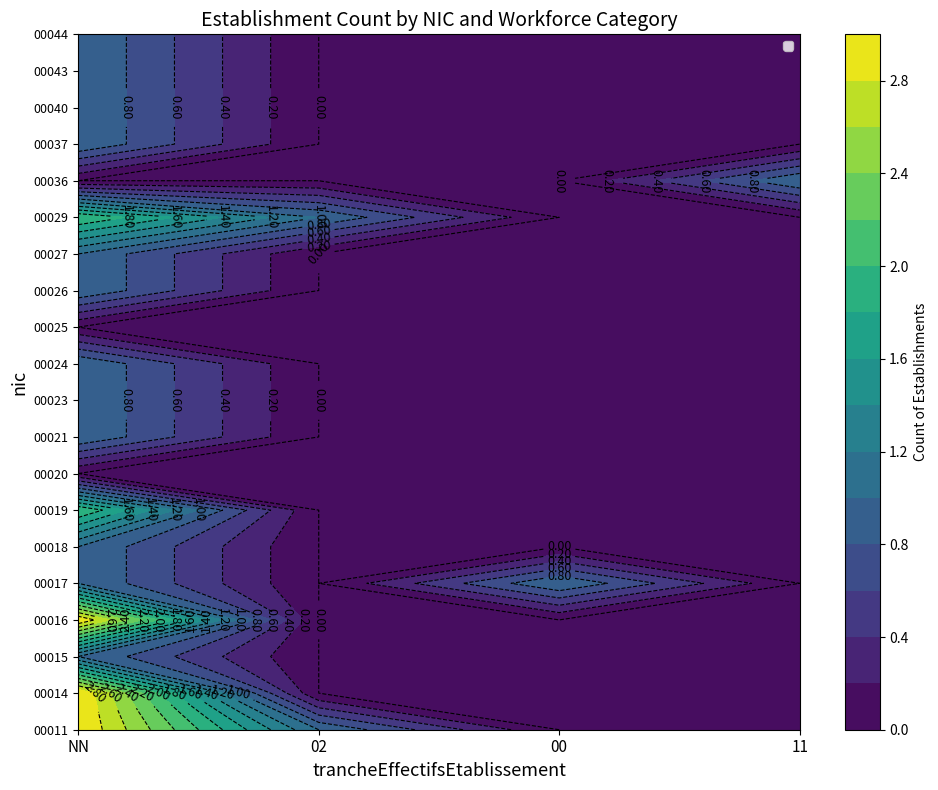

How many data points in 00037 are above 0?

1